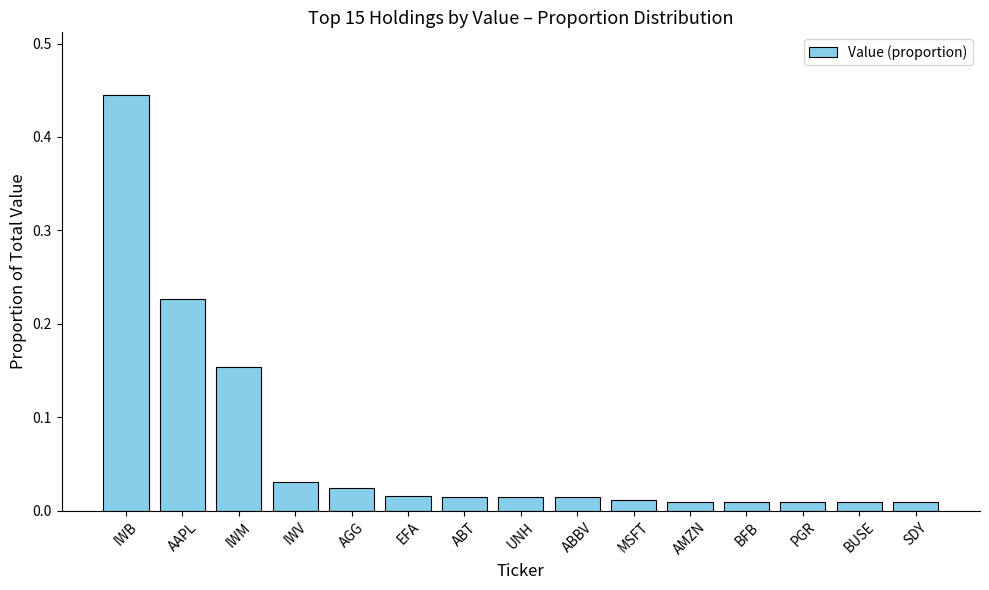

Are the bars grouped side by side (vs. stacked)?

No